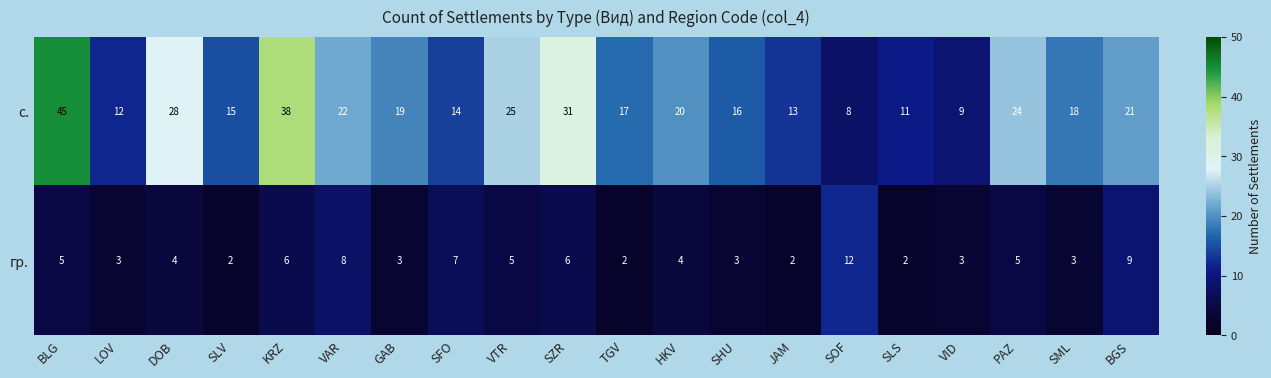

Rank the series by their maximum value, from highest to lowest.

с., гр.